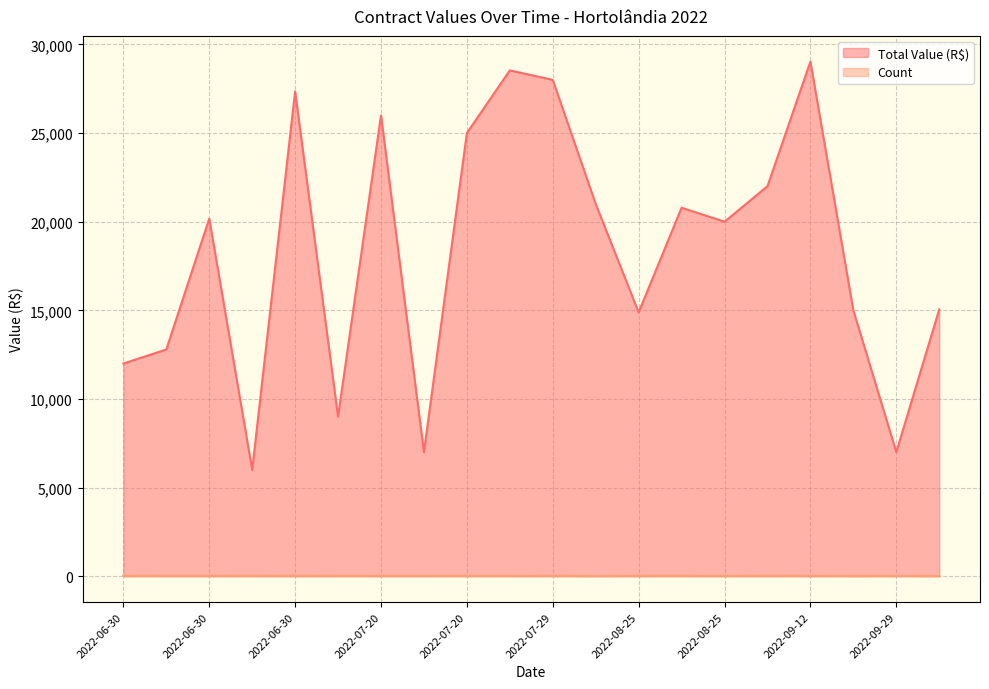

What are all the series names shown in the legend?

Total Value (R$), Count